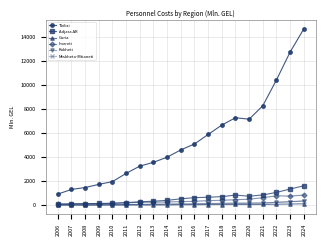

What is the smallest value displayed?

7.6